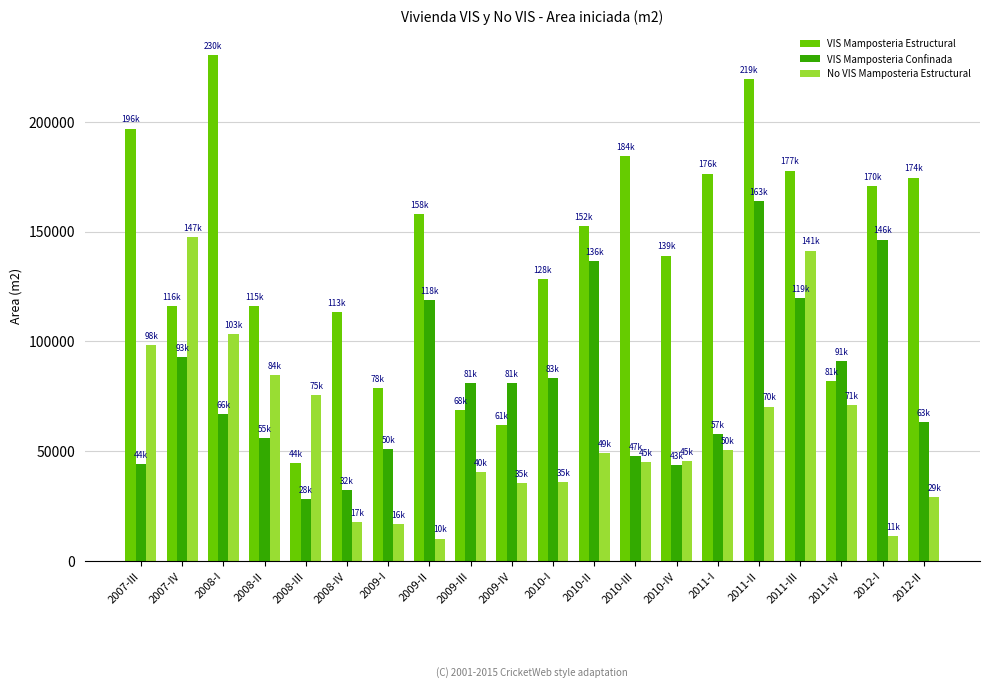

At which label is VIS Mamposteria Confinada closest to 95993?

2007-IV